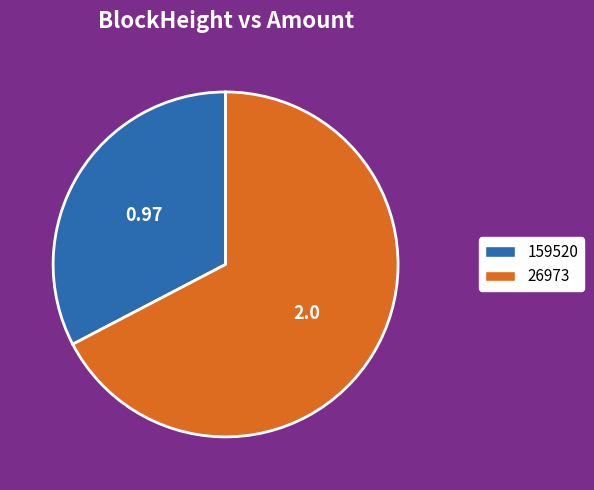

What is the ratio of the value at 26973 to the value at 159520?

2.1